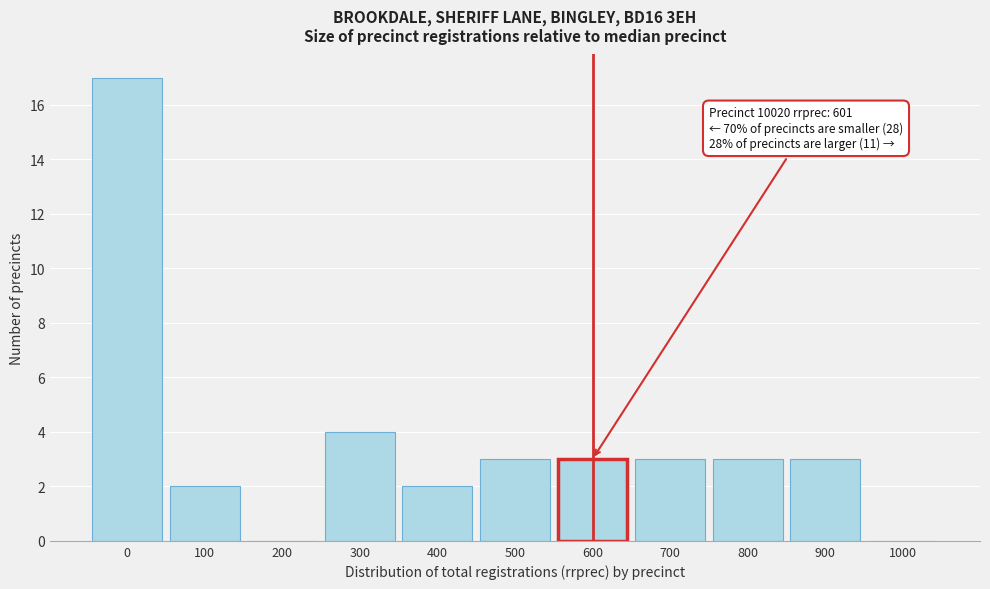

Reading left to right, transcribe all the data shown in this chart.

0=17	100=2	200=0	300=4	400=2	500=3	600=3	700=3	800=3	900=3	1000=0